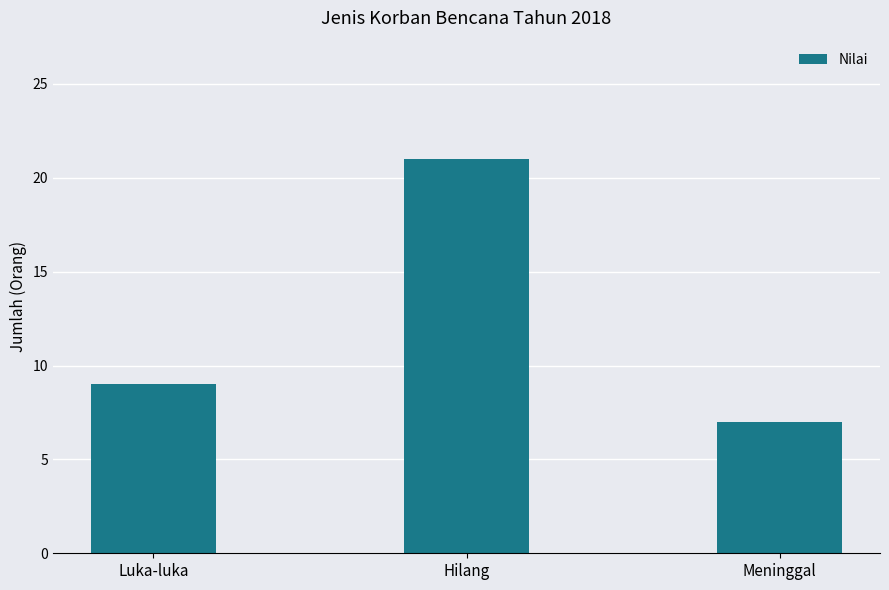

How many bars are there in total?

3